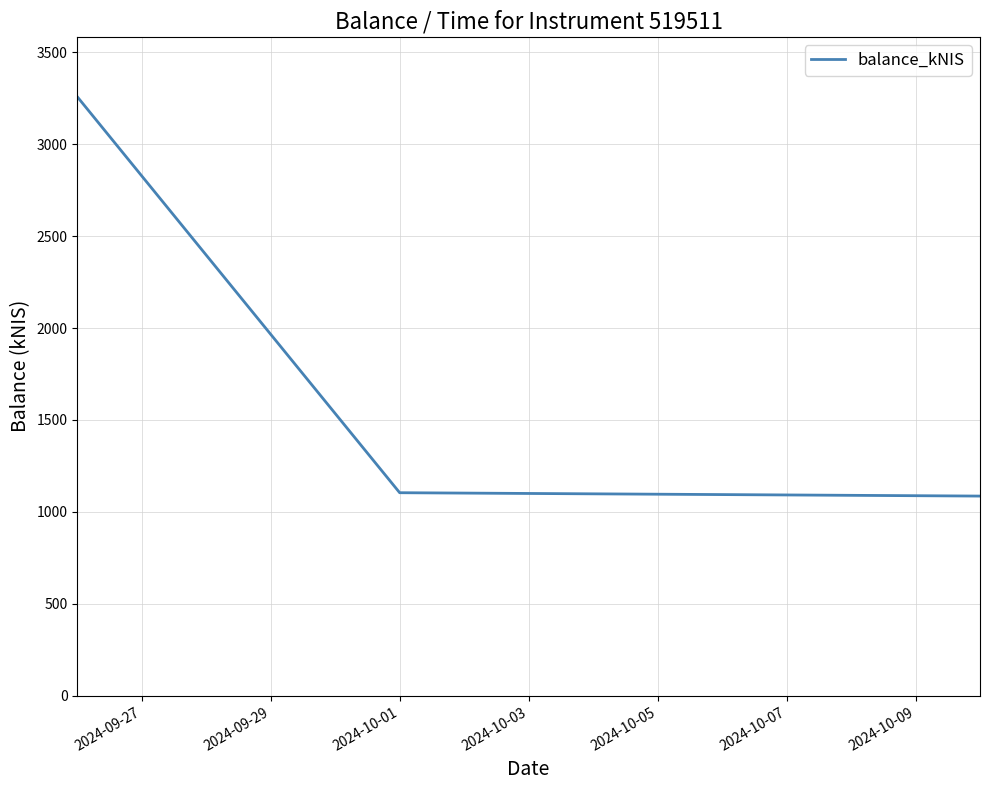

How many lines are shown in the chart?

1